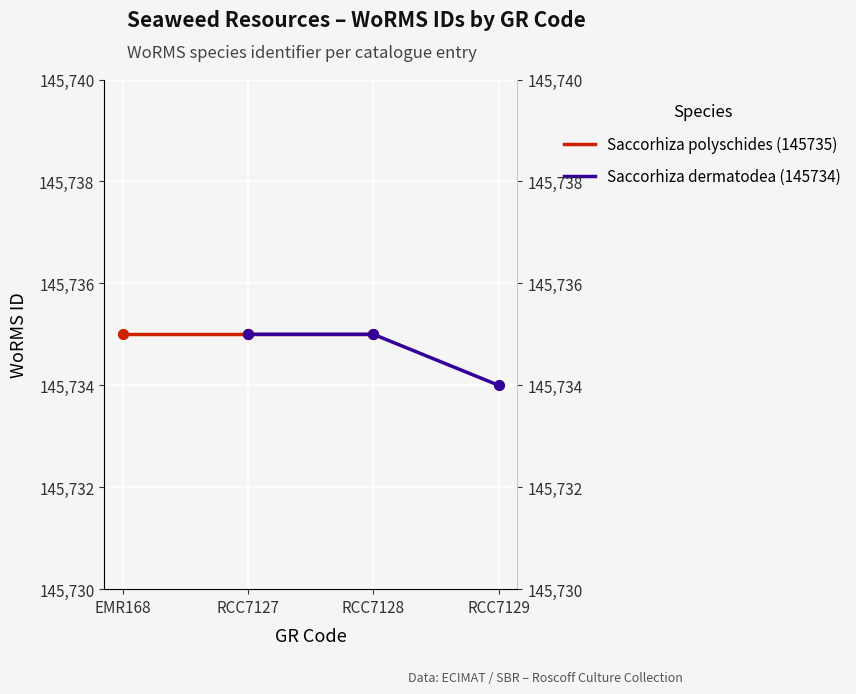

Which series has the widest spread of Y values?

Saccorhiza dermatodea (145734)